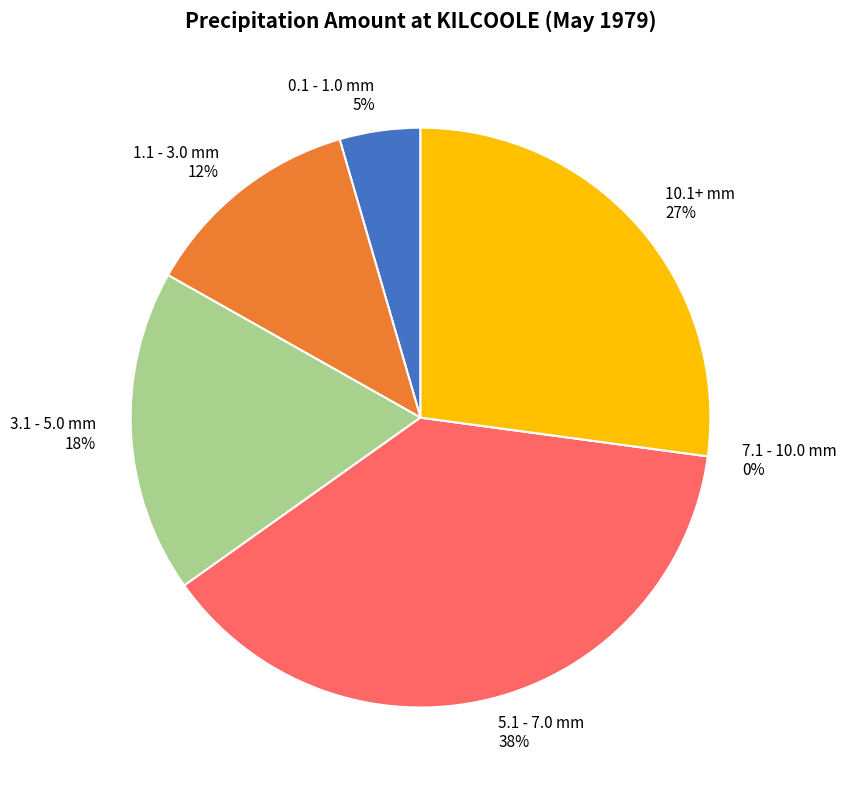

Does 14-may-1979 represent more than half of the total?

No